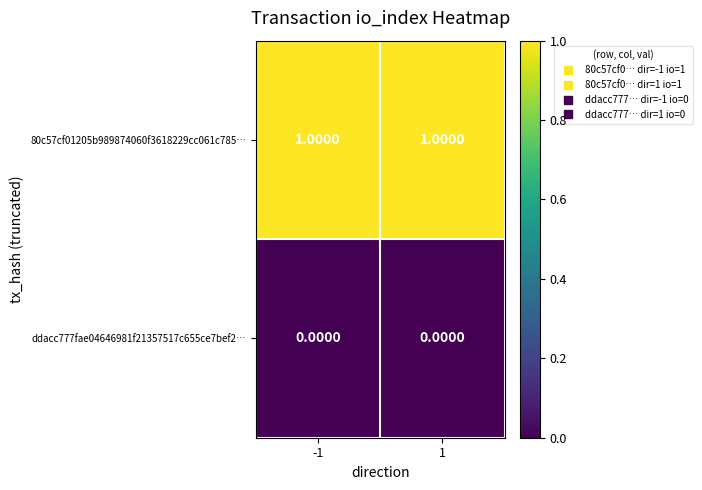

Is the value of ddacc777fae04646981f21357517c655ce7bef2… at -1 greater than the value of 80c57cf01205b989874060f3618229cc061c785… at 1?

No